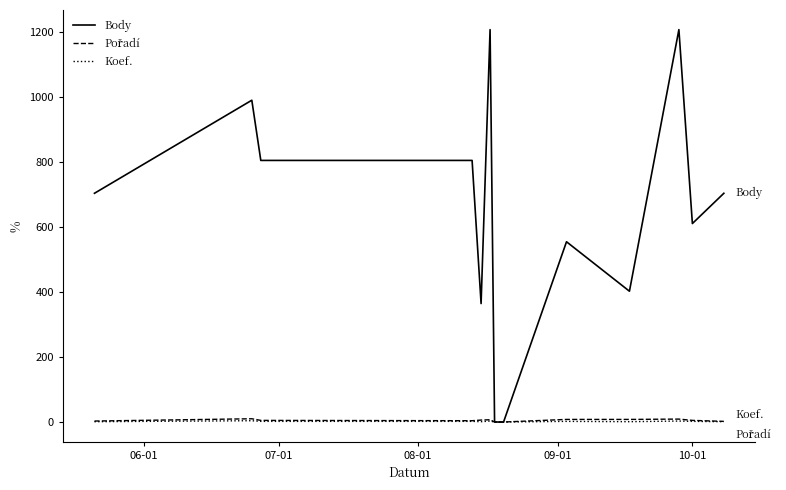

Which series has the largest total across all categories?

Body